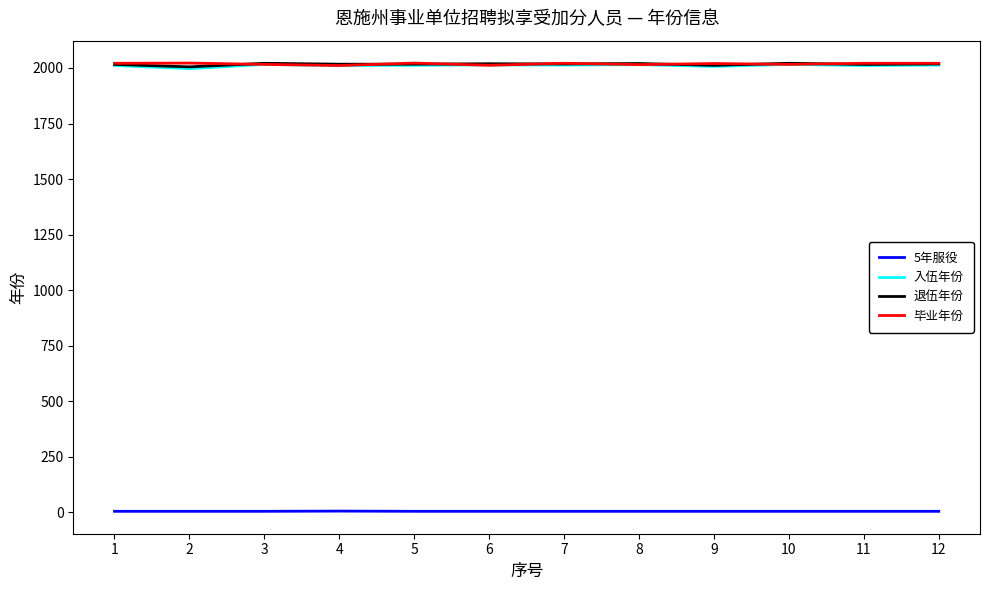

True or false: 毕业年份 and 5年服役 intersect in this chart.

False